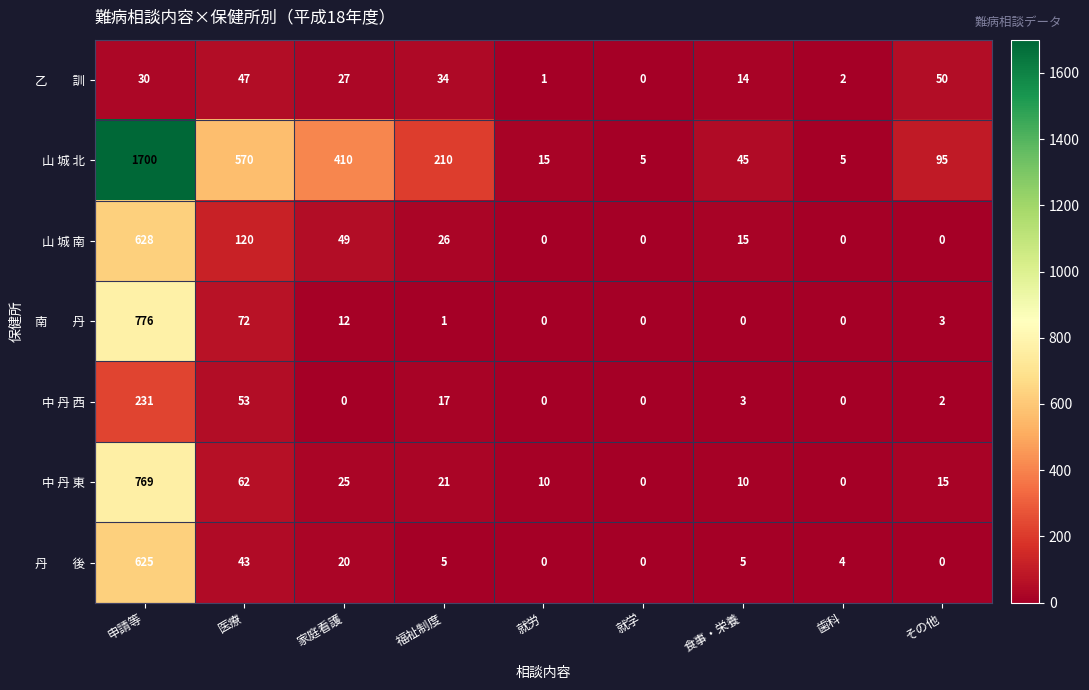

What is the sum of the 中 丹 東 values at 医療 and 就学?

62